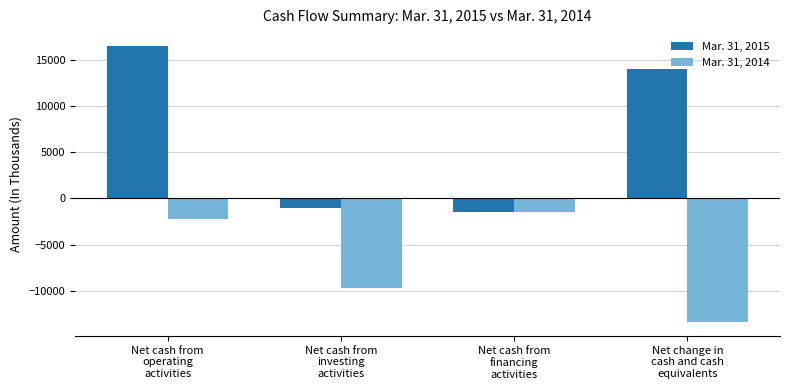

How many data points in Mar. 31, 2015 are less than 14030?

2